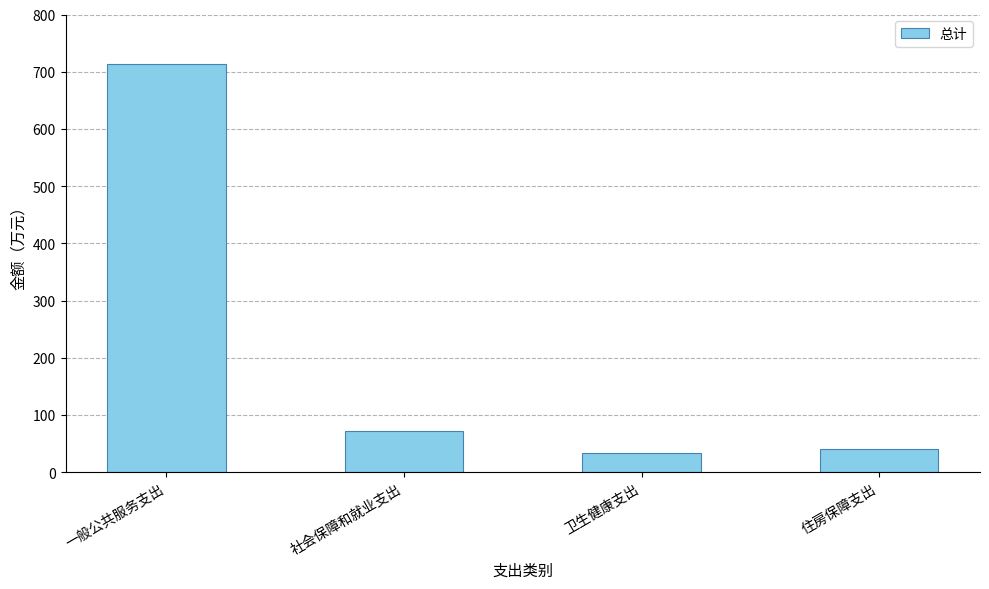

What value does the data have at 卫生健康支出?

34.3